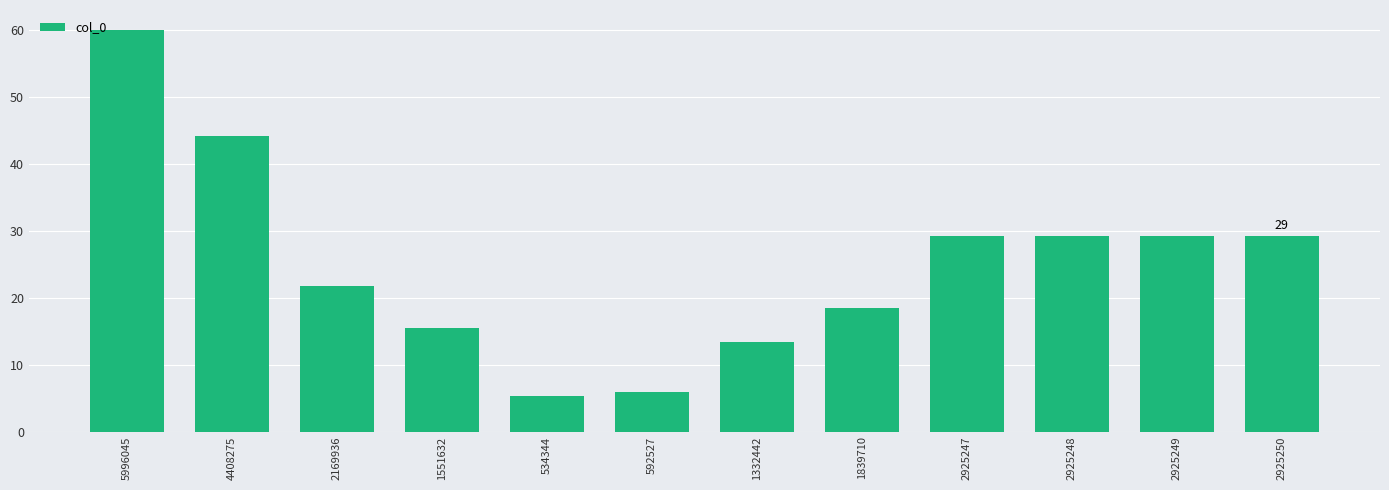

What is the difference between the second highest and second lowest values?

38.2